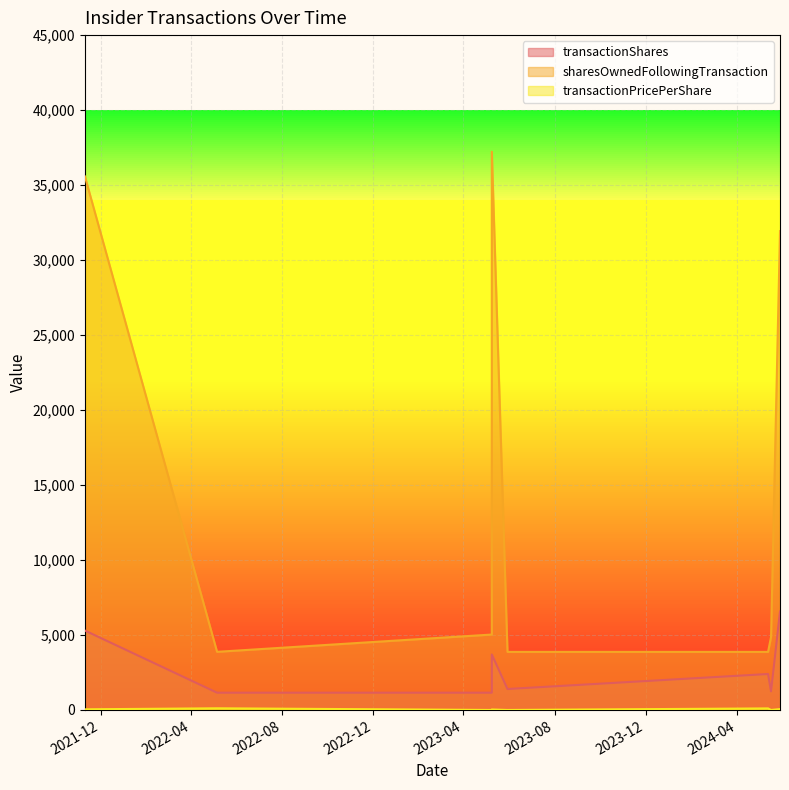

What is the difference between the transactionShares values at 2024-05-29 and 2022-05-06?

5417.0